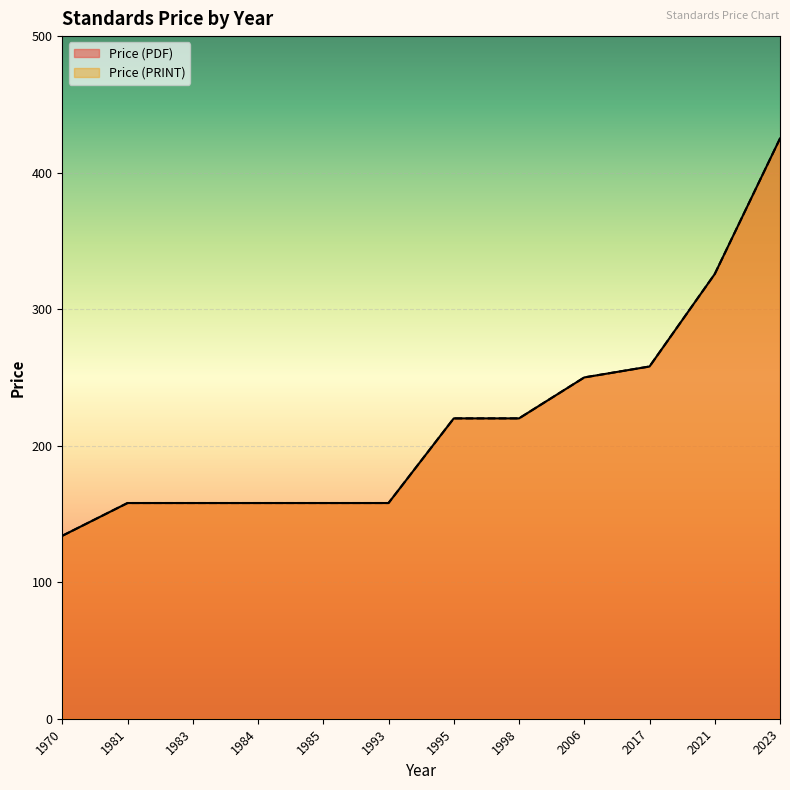

What is the lowest value of the Price (PRINT) series?

134